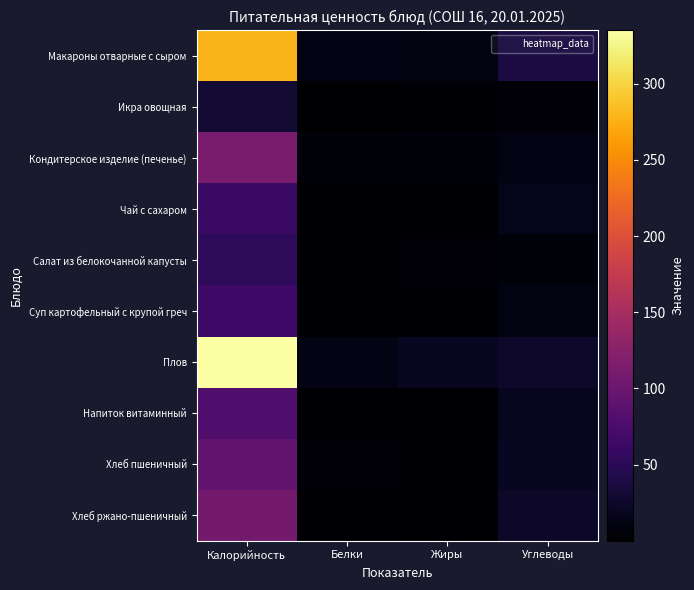

What is the difference between the highest and lowest values at Калорийность?

303.8